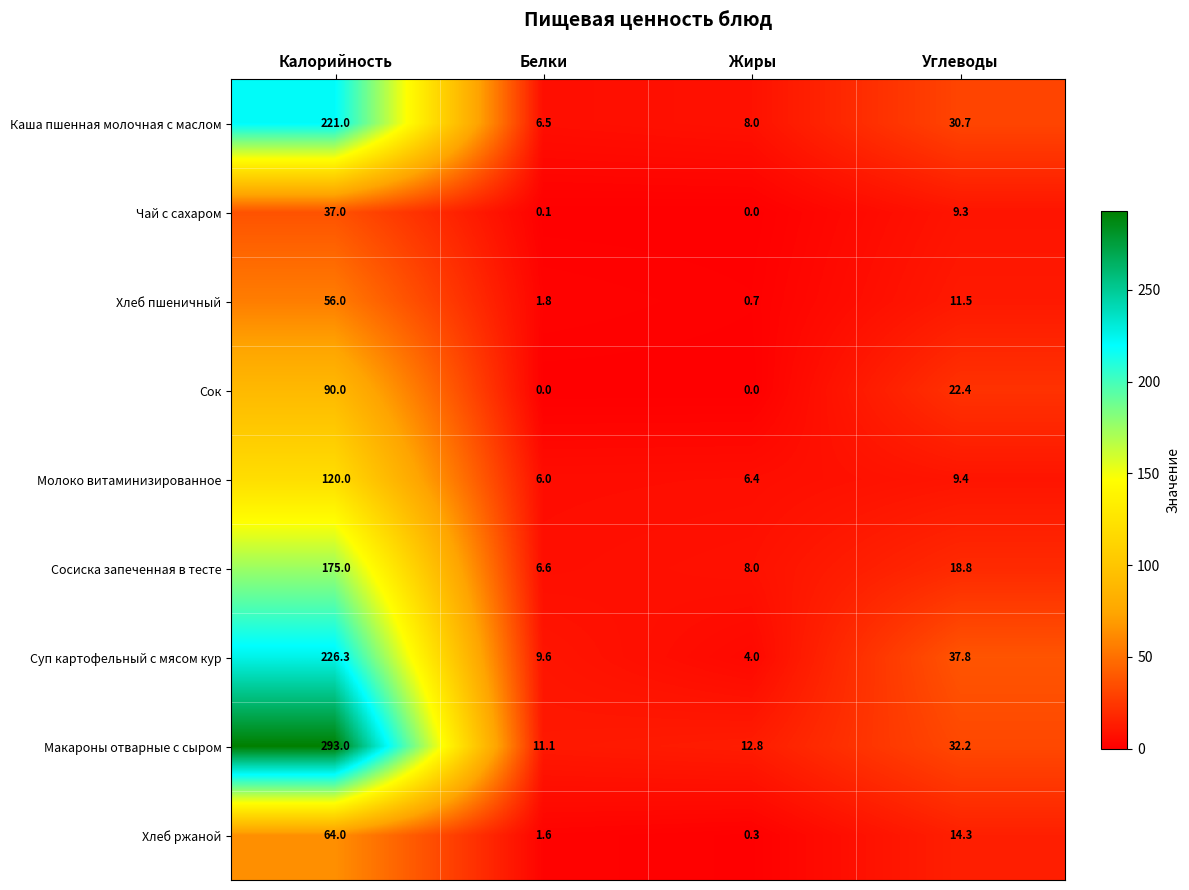

Rank the series at Калорийность from highest to lowest value.

Макароны отварные с сыром, Суп картофельный с мясом кур, Каша пшенная молочная с маслом, Сосиска запеченная в тесте, Молоко витаминизированное, Сок, Хлеб ржаной, Хлеб пшеничный, Чай с сахаром